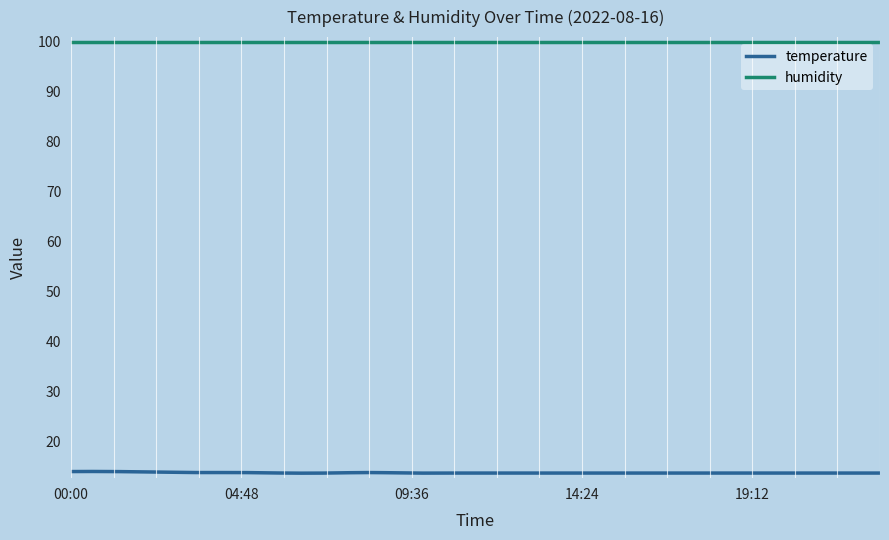

True or false: temperature and humidity intersect in this chart.

False